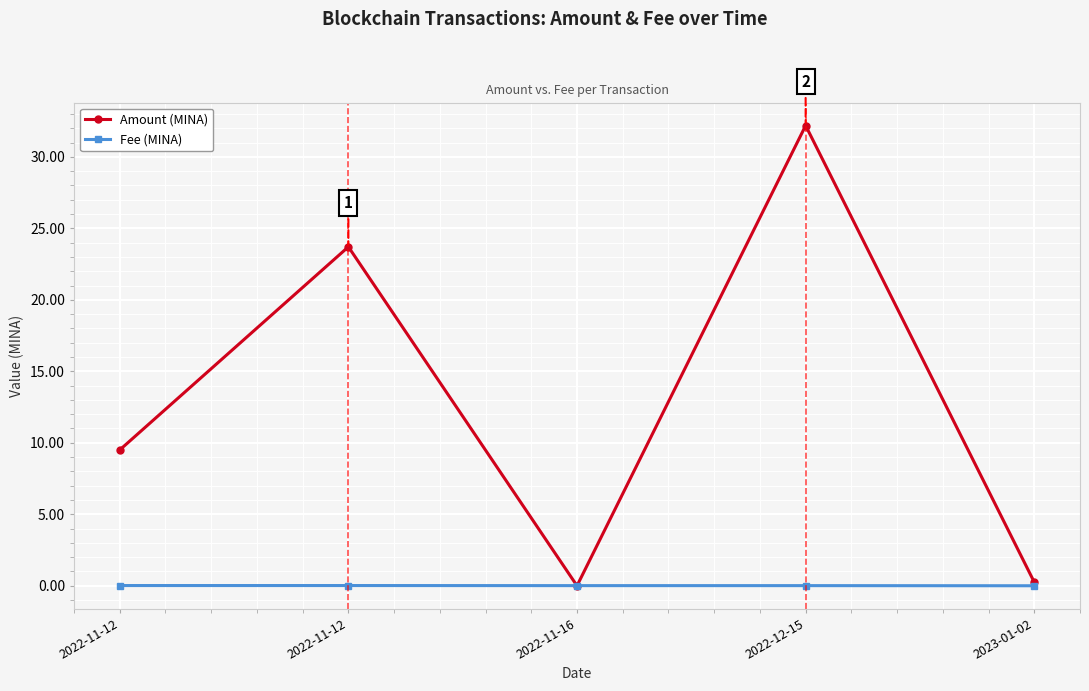

How many values in the Amount (MINA) series exceed 9?

3